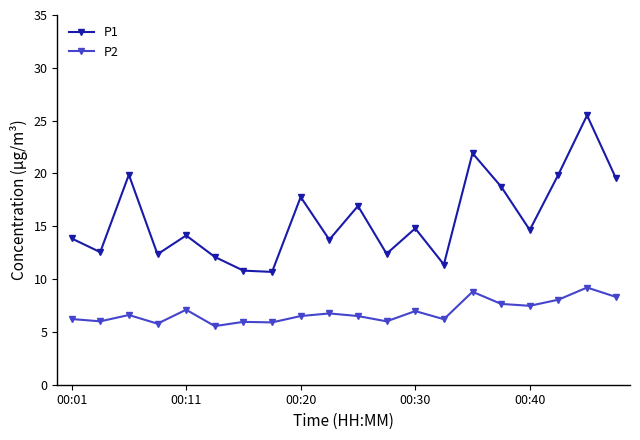

At how many categories does at least one series exceed 16?

8